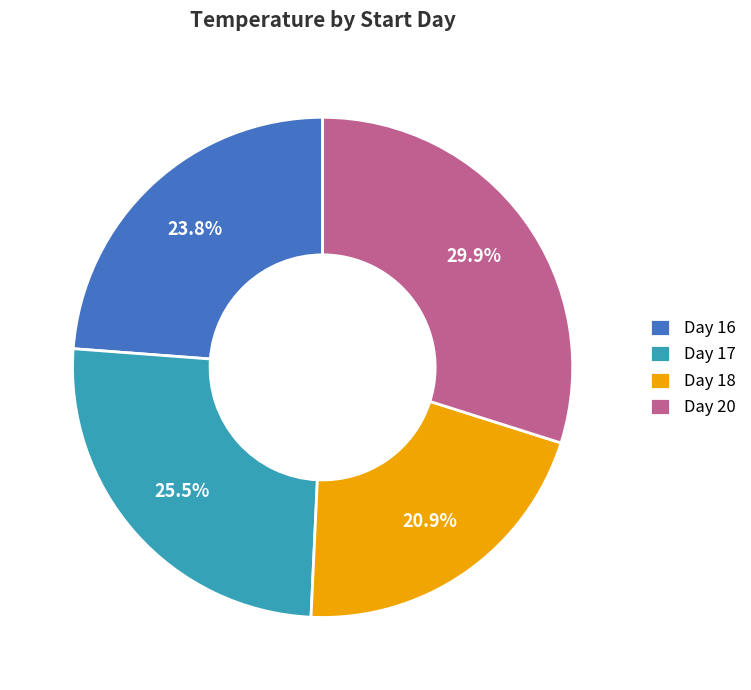

To the nearest percent, what is the average slice percentage?

25%